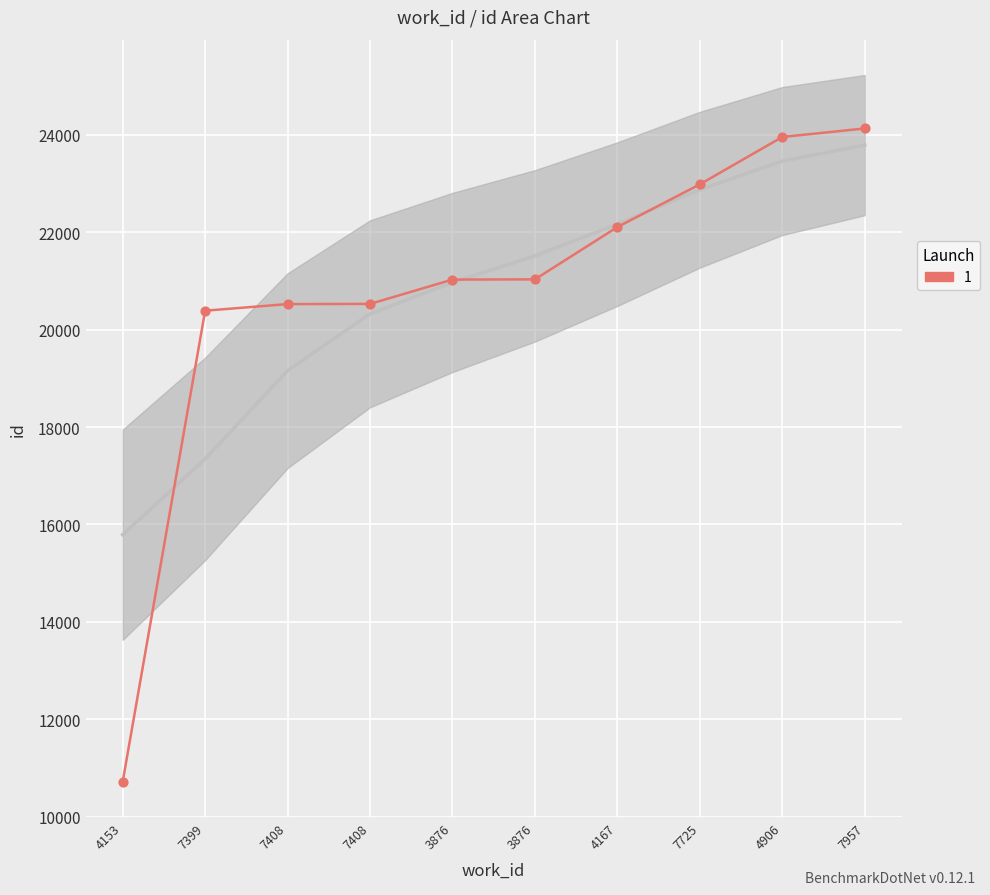

What is the ratio of the value at 7957 to the value at 7399?

1.2